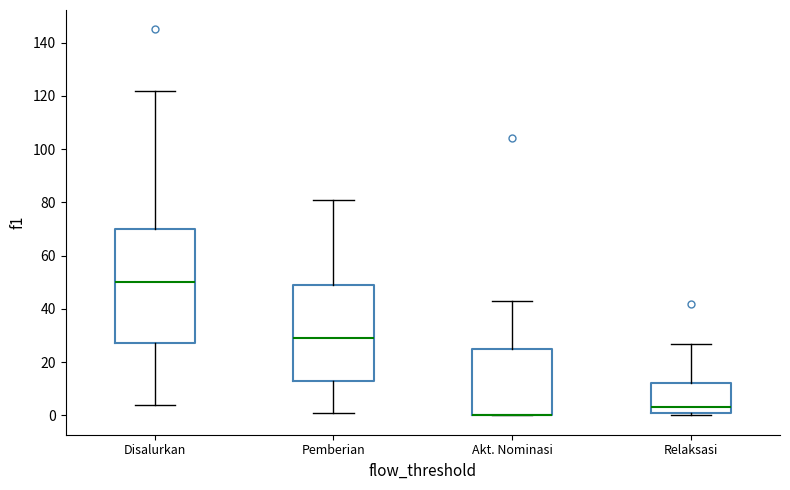

Reading left to right, read every box against the y-axis: the position of its median line, the range the box covers, and the ends of its whiskers. The values are not printed on the chart, so give them approximately, as read against the axis.

Disalurkan: median 50, box 28 to 70, whiskers 4 to 122
Pemberian: median 30, box 12 to 50, whiskers 2 to 82
Akt. Nominasi: median 0 (drawn on the box's lower edge), box 0 to 26, whiskers 0 to 44
Relaksasi: median 4, box 2 to 12, whiskers 0 to 28